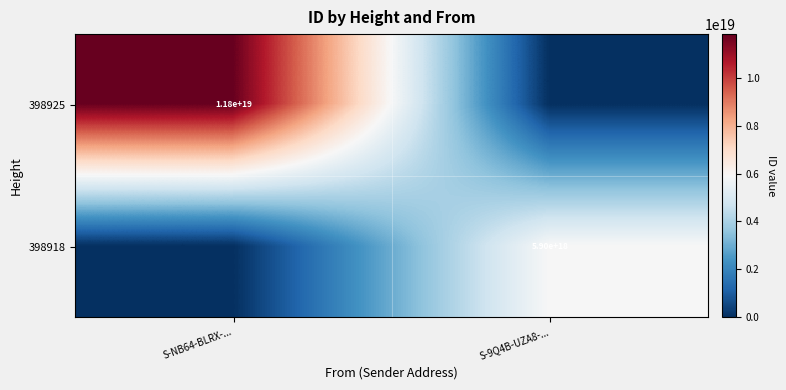

True or false: 398918 has a value of 2126440181749204480 at S-9Q4B-UZA8-....

False